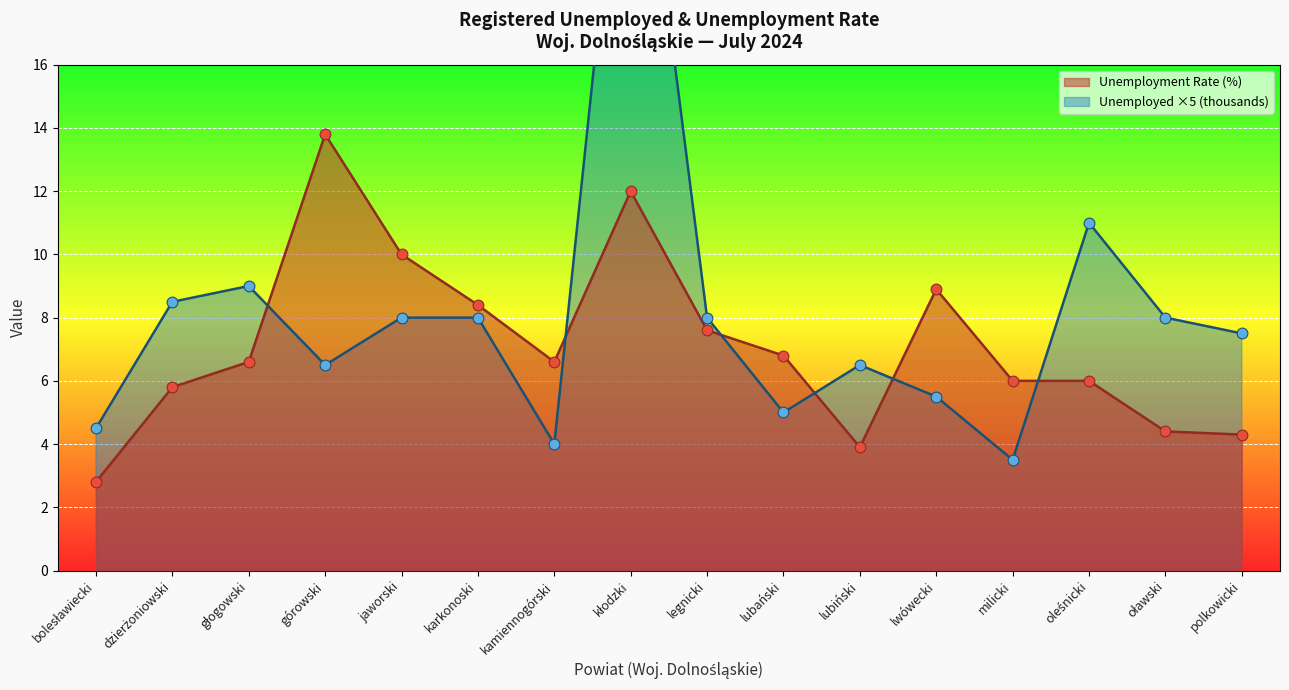

Between głogowski and lwówecki, which is larger?

lwówecki